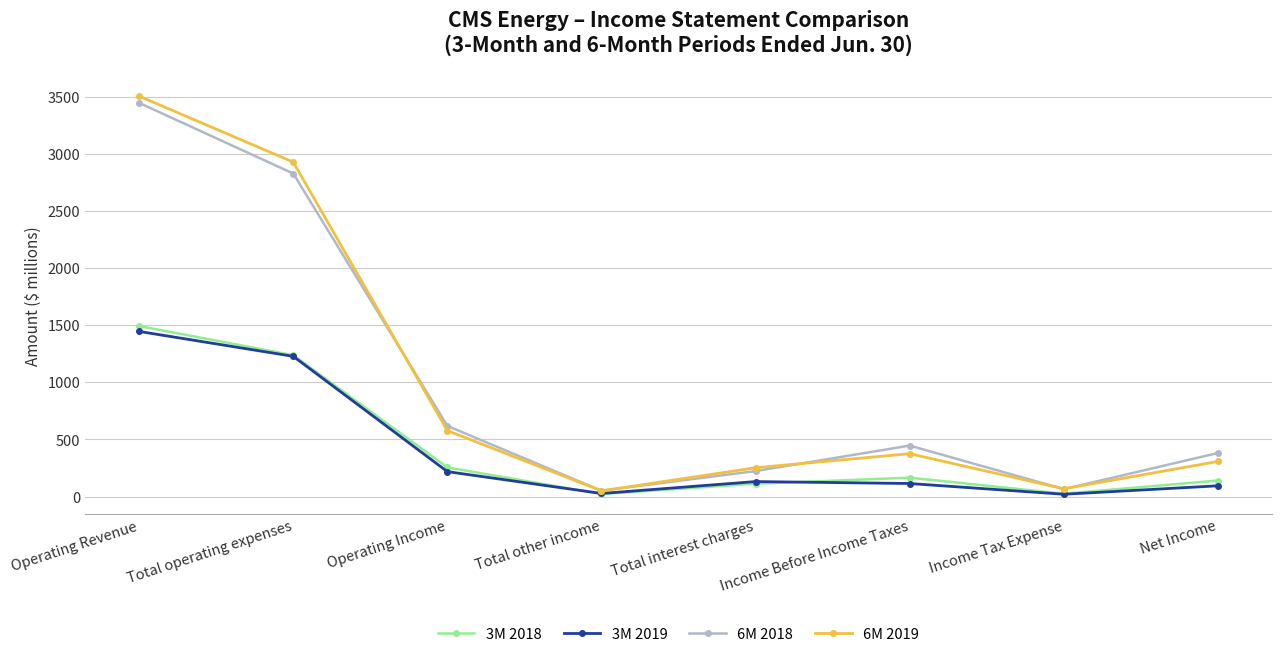

In 3M 2018, how many points are lower than both neighbors (excluding endpoints)?

2